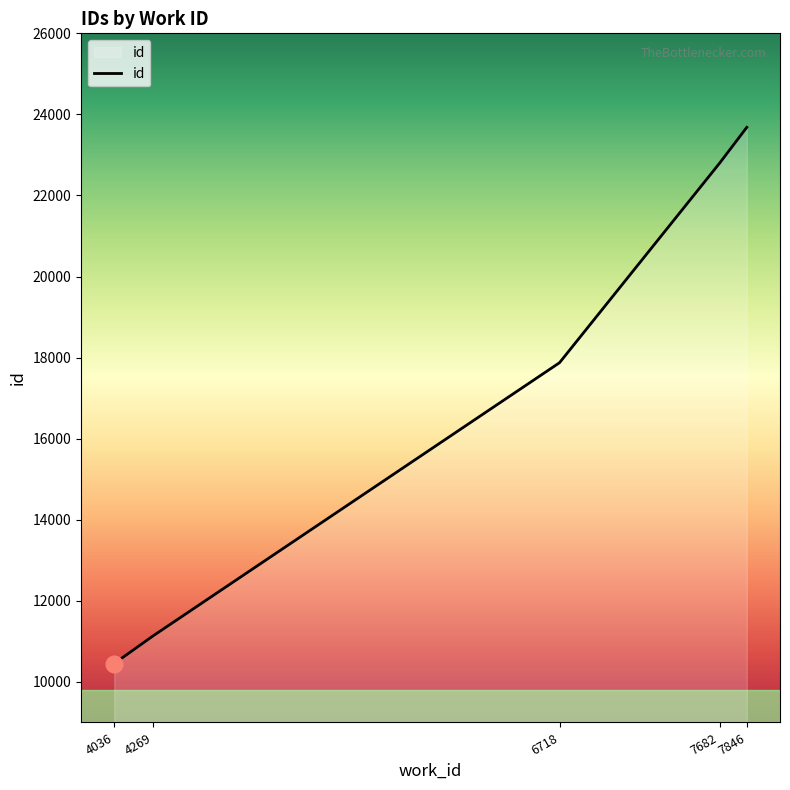

True or false: the data has more than 0 interior local peaks.

False